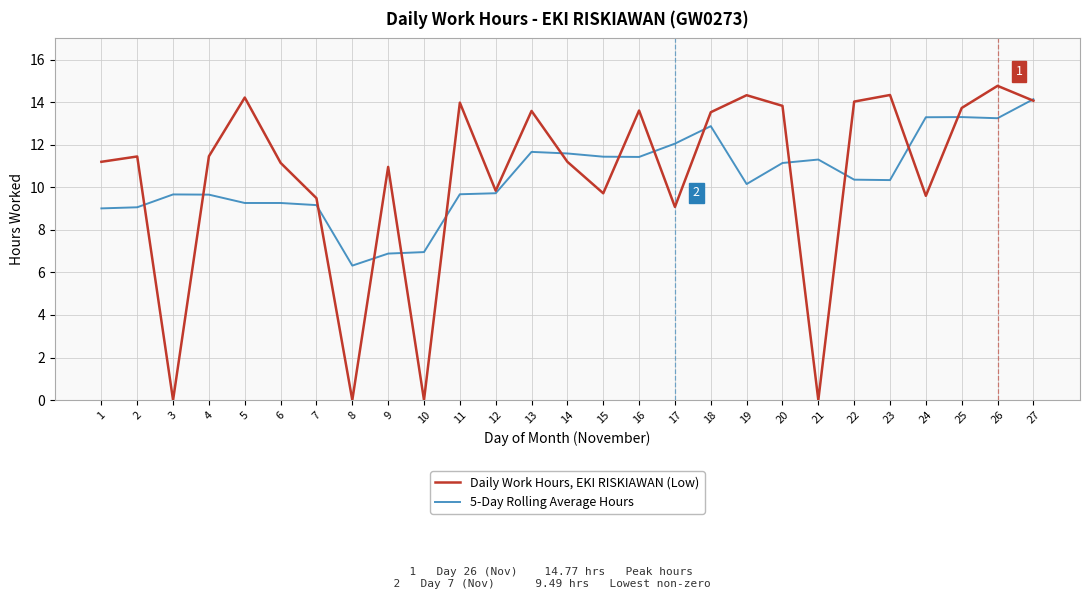

Rank the series at 20 from highest to lowest value.

Daily Work Hours, EKI RISKIAWAN (Low), 5-Day Rolling Average Hours